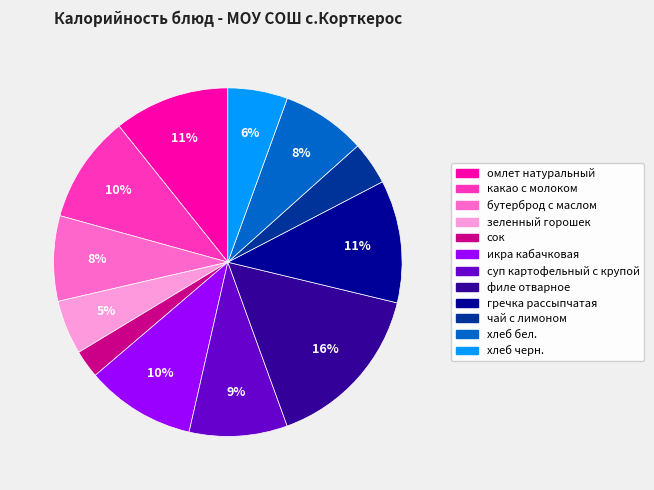

Is it true that сок is 3% of the pie?

True